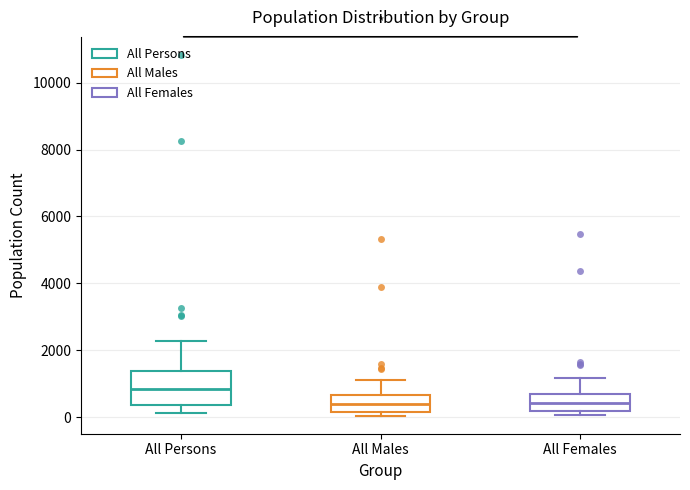

Reading left to right, transcribe this box plot: for each box, give where its median line is, the range the box spans, and where its two whiskers end, as read against the y-axis. The values are not printed on the chart, so give them approximately, as read against the axis.

All Persons: median 800, box 400 to 1400, whiskers 200 to 2200
All Males: median 400, box 200 to 600, whiskers 0 to 1200
All Females: median 400, box 200 to 800, whiskers 0 to 1200